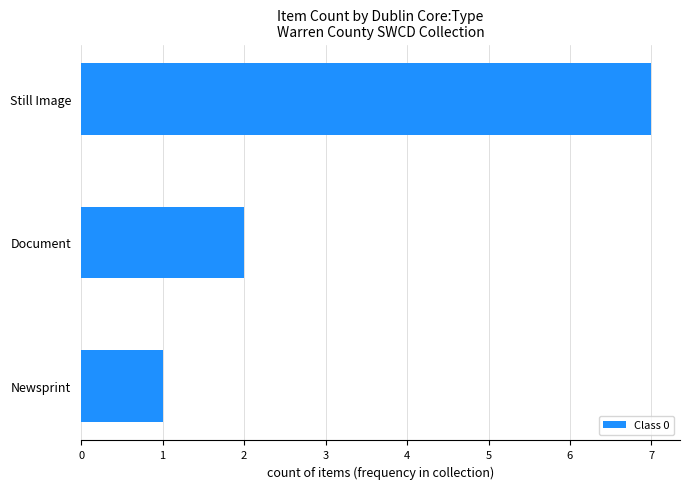

What value does the data have at Still Image?

7